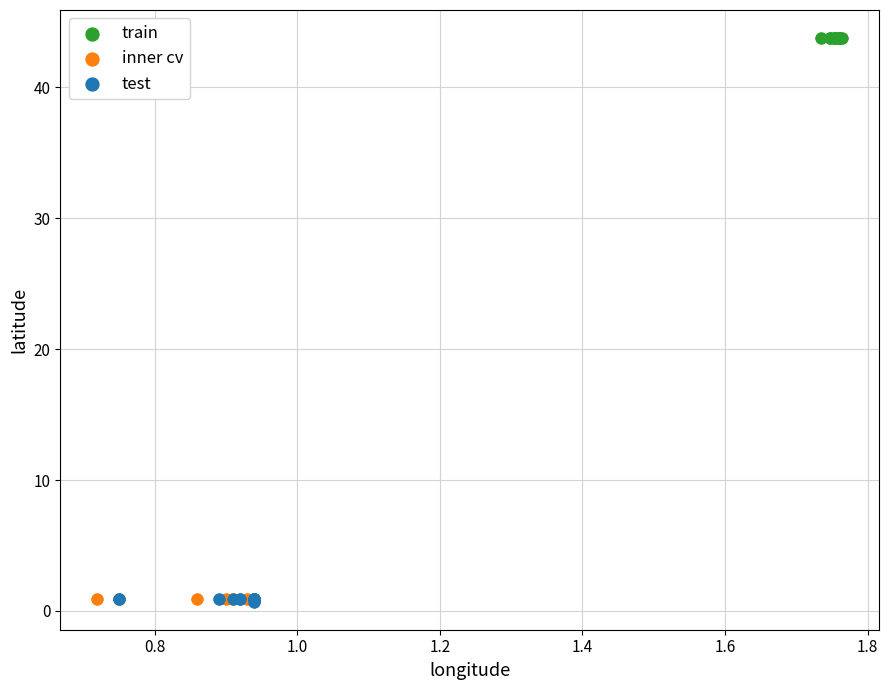

Which series reaches the maximum Y coordinate?

train